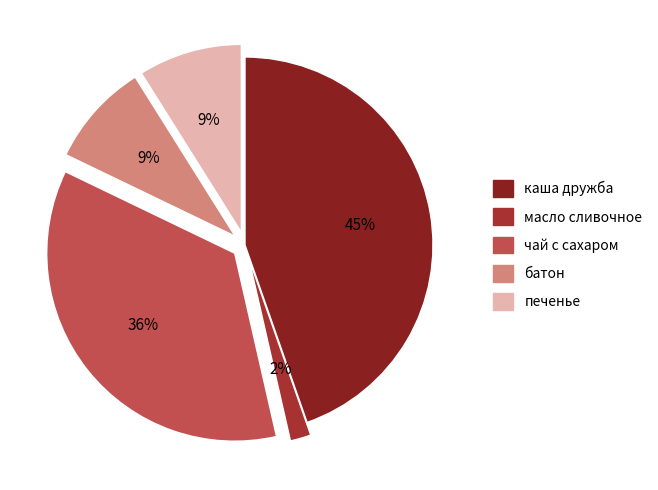

To the nearest percent, what is the combined percentage of батон and каша дружба?

54%